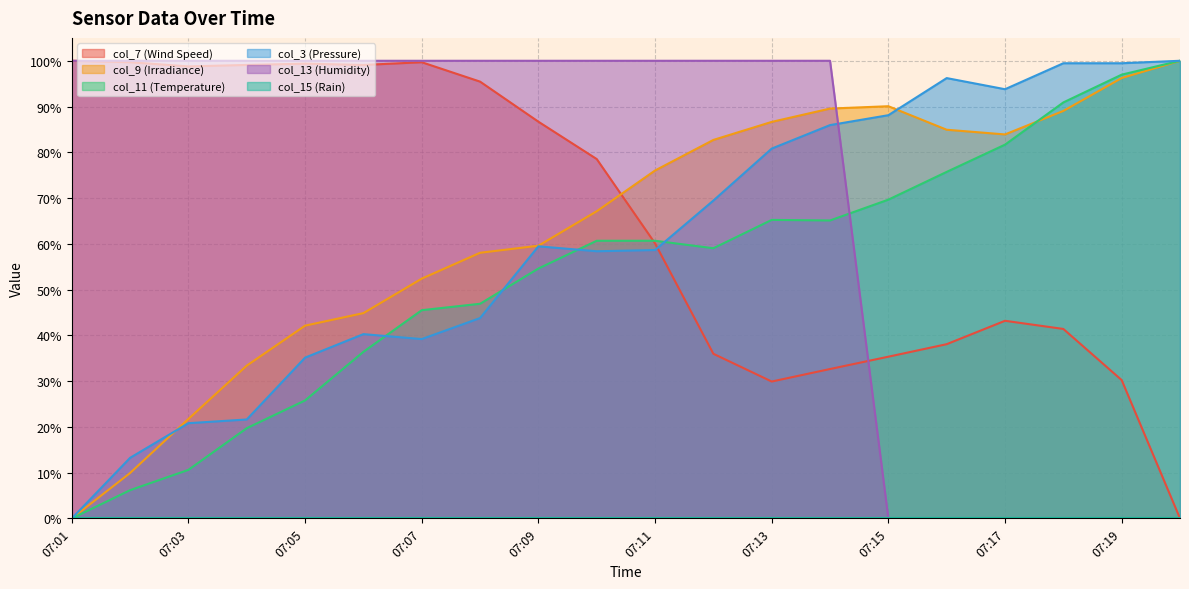

What is the total value across all series at 07:12?

3.5